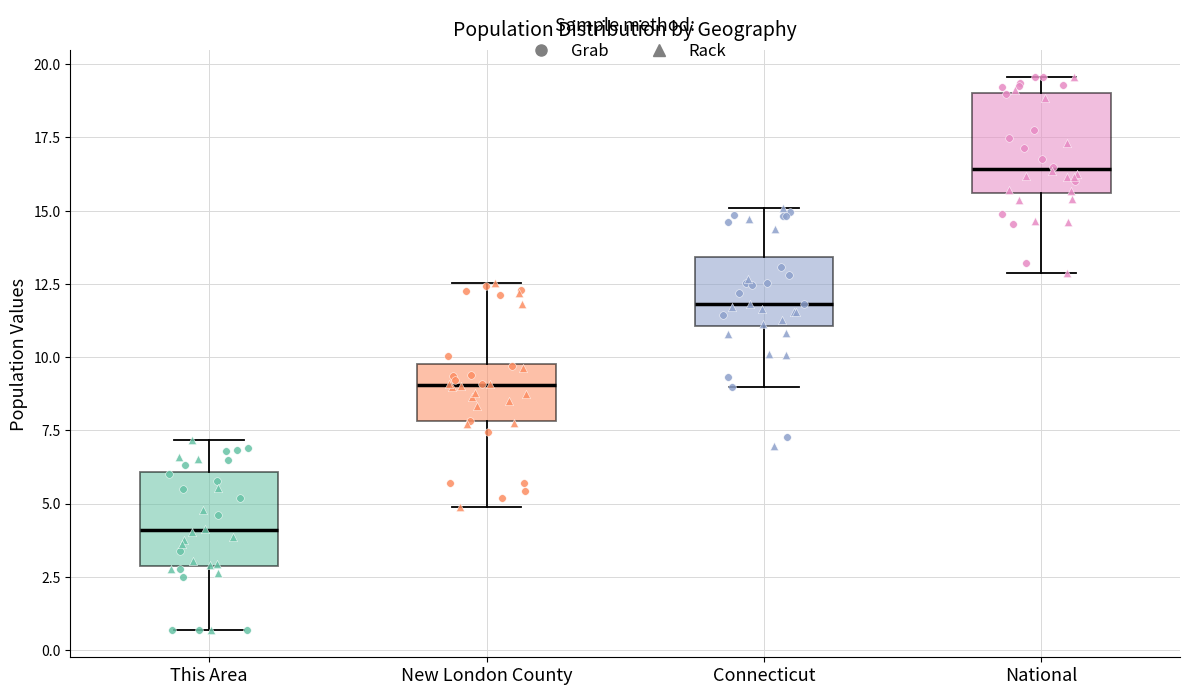

Which box has the lowest median line?

This Area